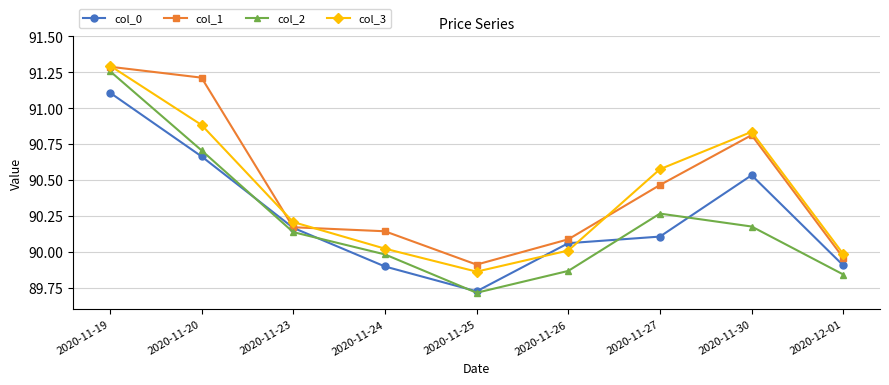

How many intersections are there between col_2 and col_0?

5